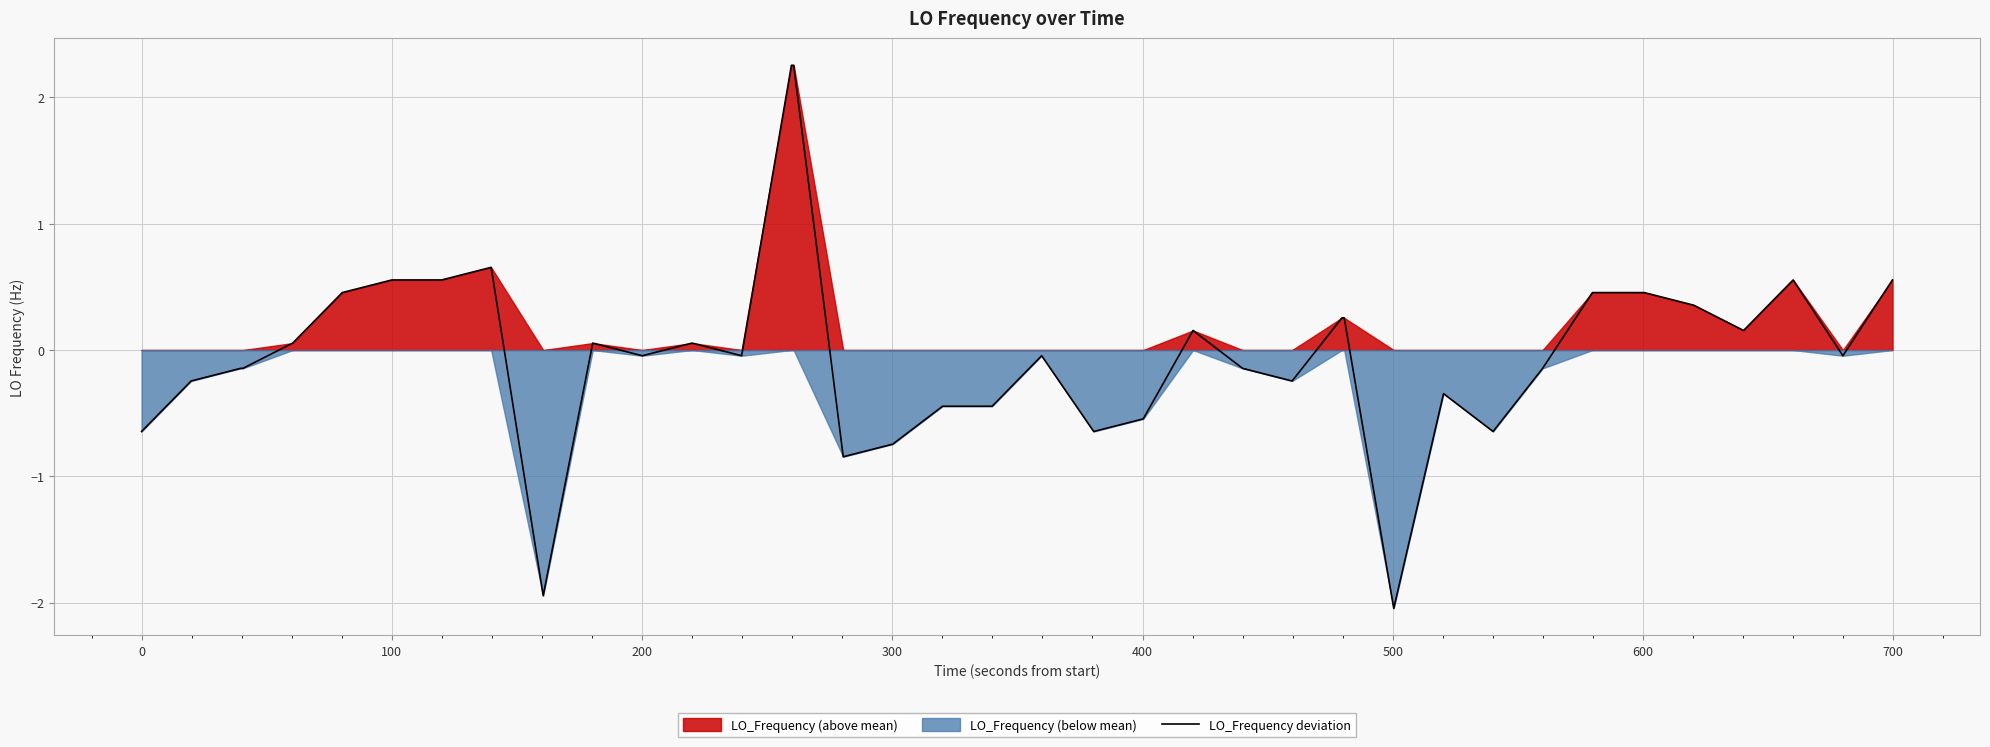

What is the maximum value for LO_Frequency deviation?

2.3